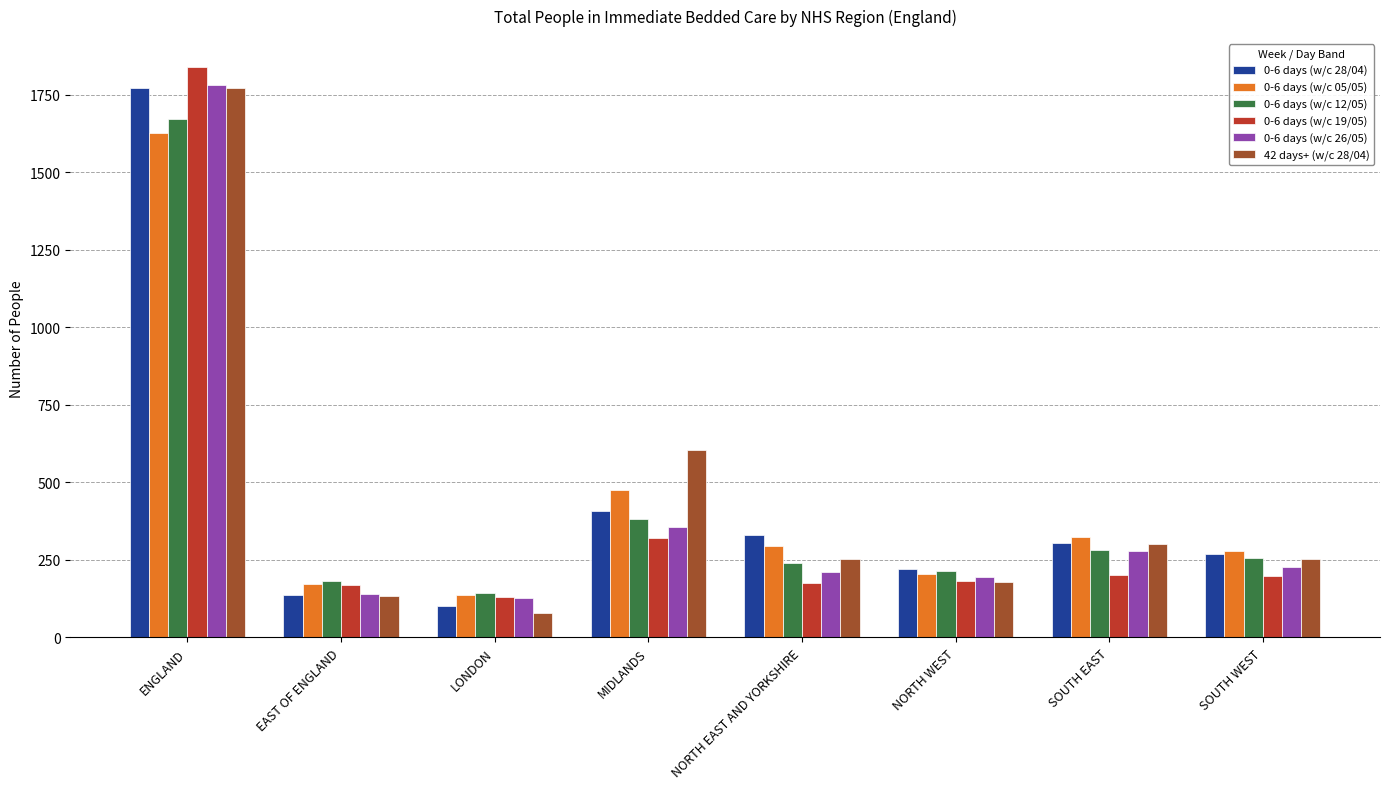

What position from the left is SOUTH WEST?

8